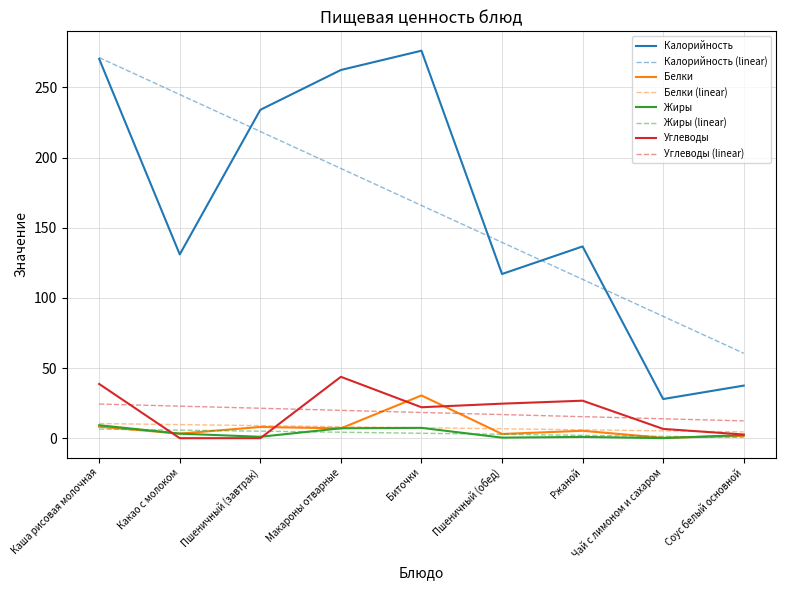

What is the highest value of the Жиры series?

9.2